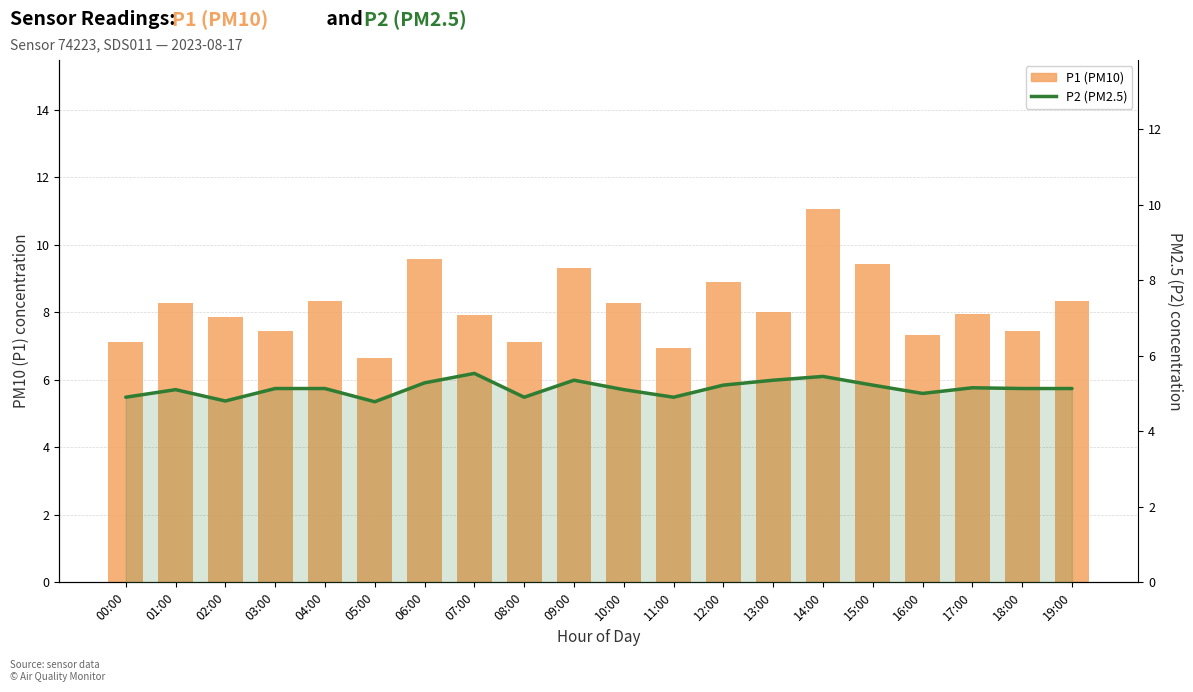

What is the minimum value for P1 (PM10)?

6.7